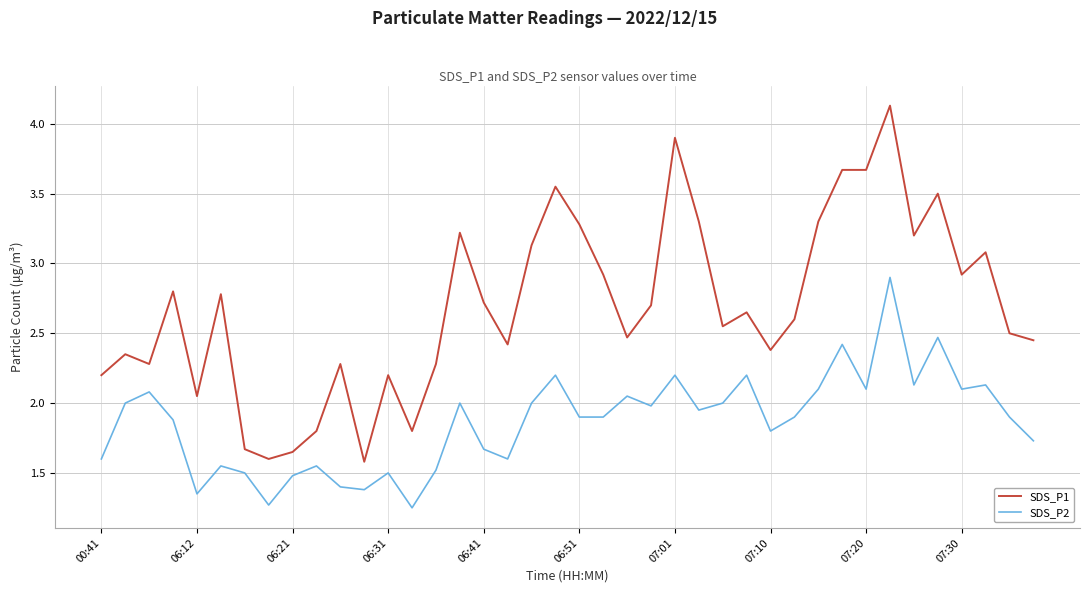

What are all the series names shown in the legend?

SDS_P1, SDS_P2